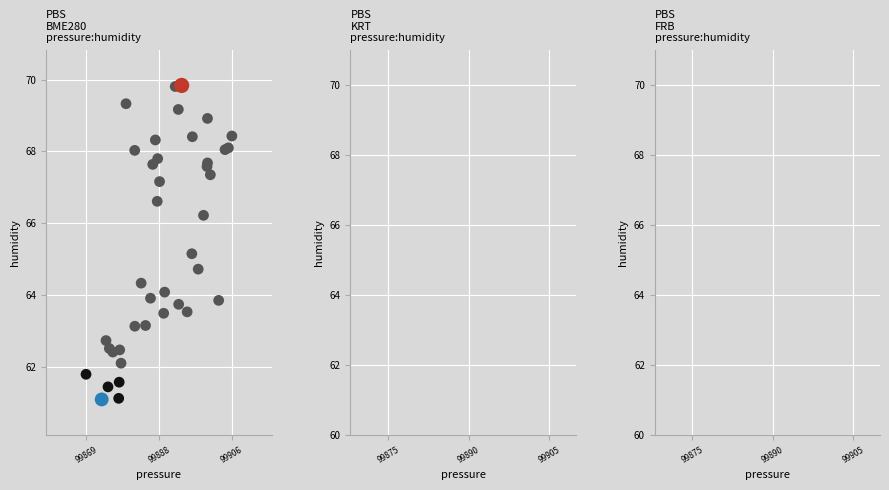

What Y value in the scatter plot is closest to 65?

65.2